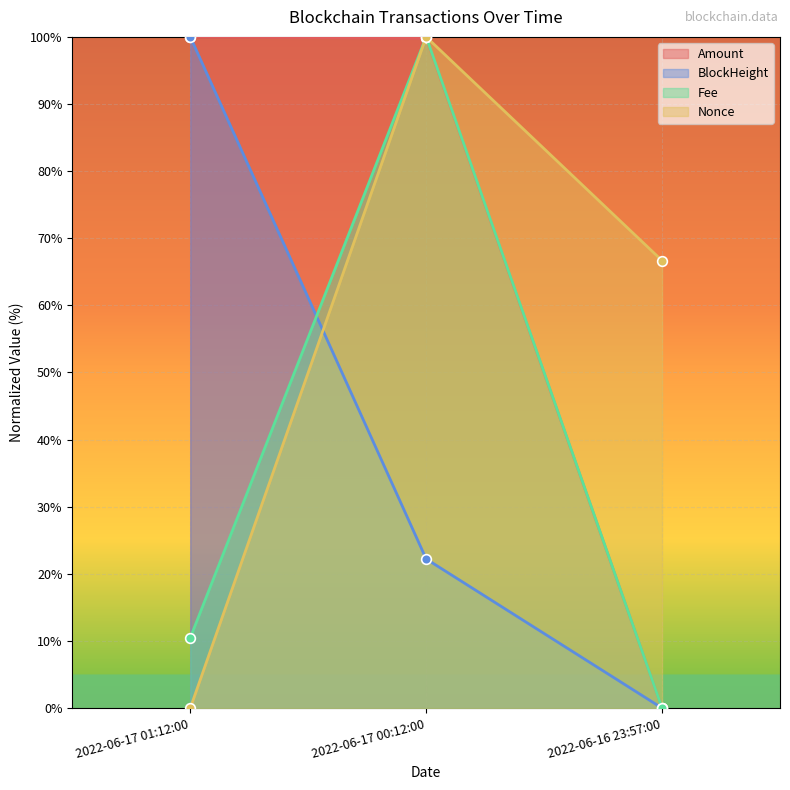

What is the label of the 2nd point from the left?

2022-06-17 00:12:00